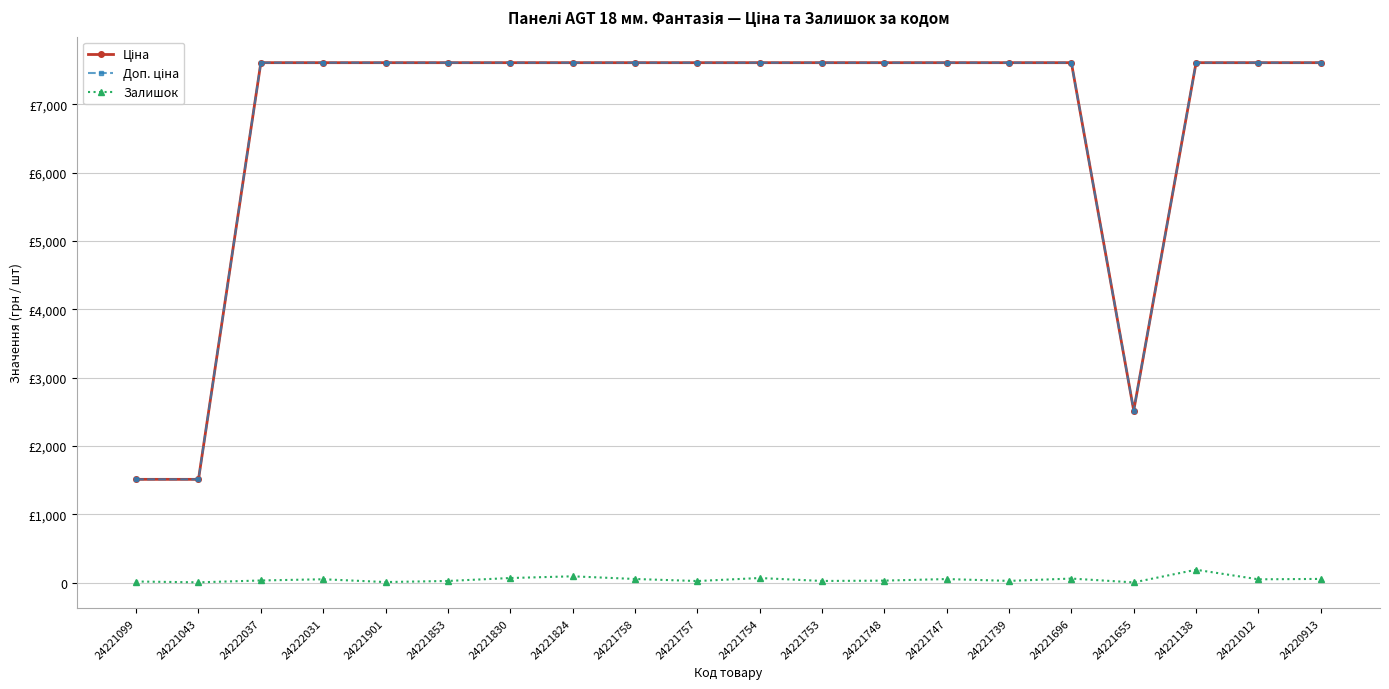

What is the difference between the highest and lowest values at 24221012?

7559.2